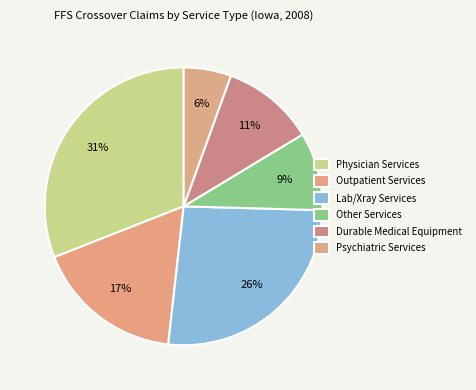

What is the change in value from Outpatient Services to Psychiatric Services?

-10.6